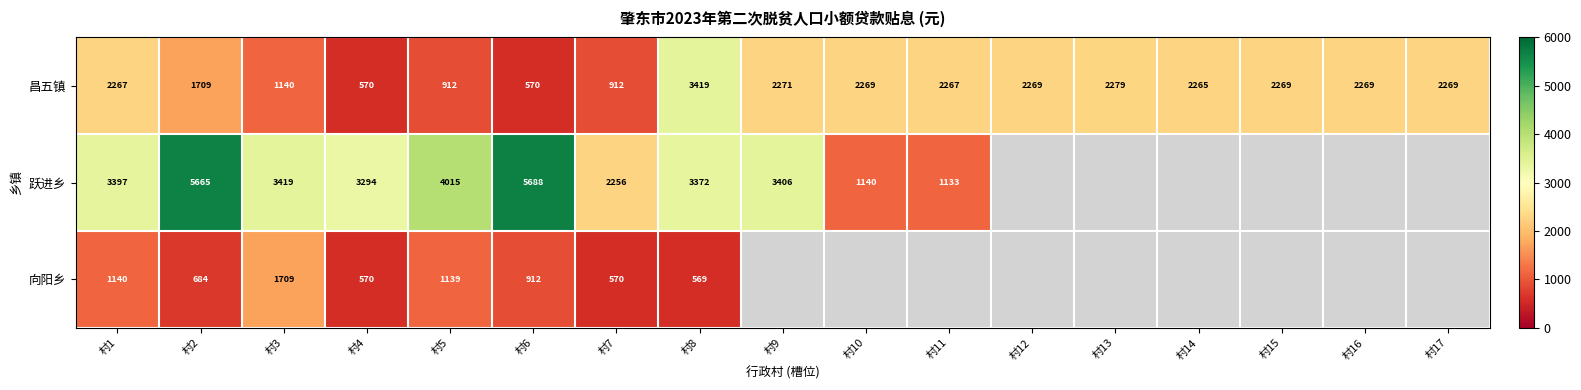

Between 村1 and 村3, which series saw the biggest shift?

昌五镇